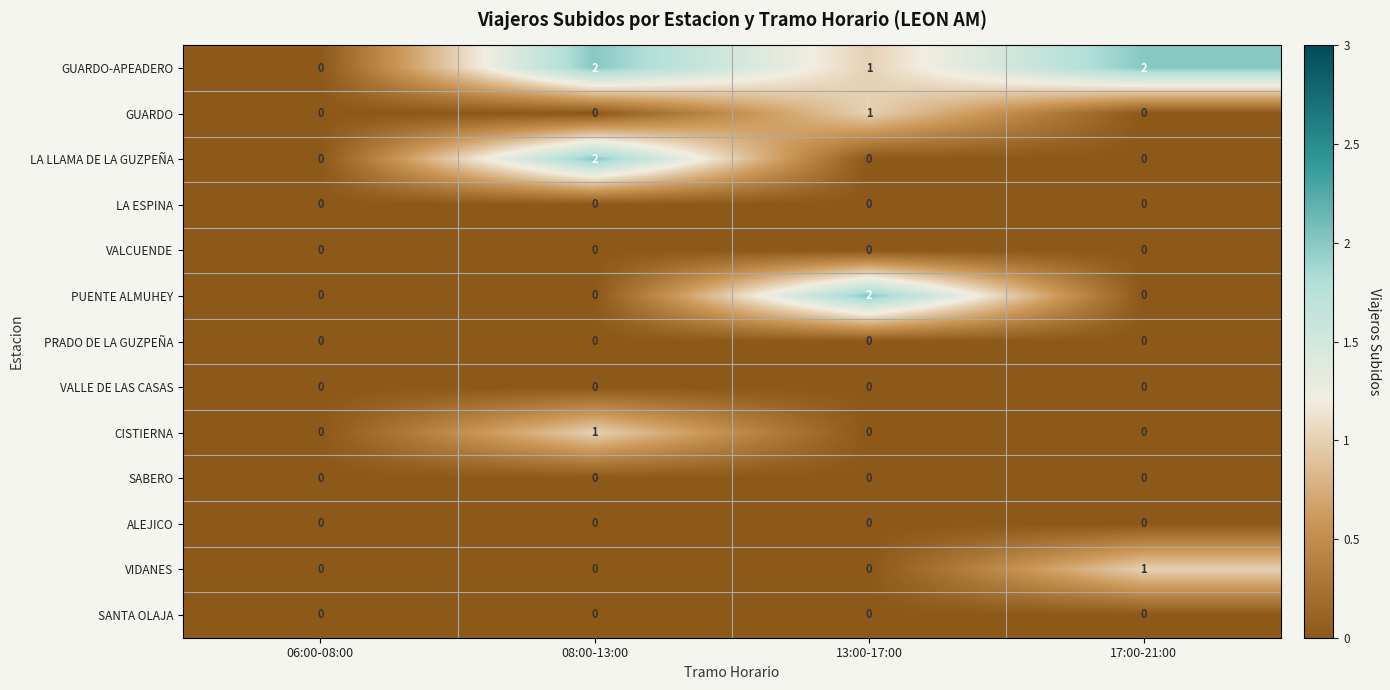

Which series has the largest total across all categories?

GUARDO-APEADERO